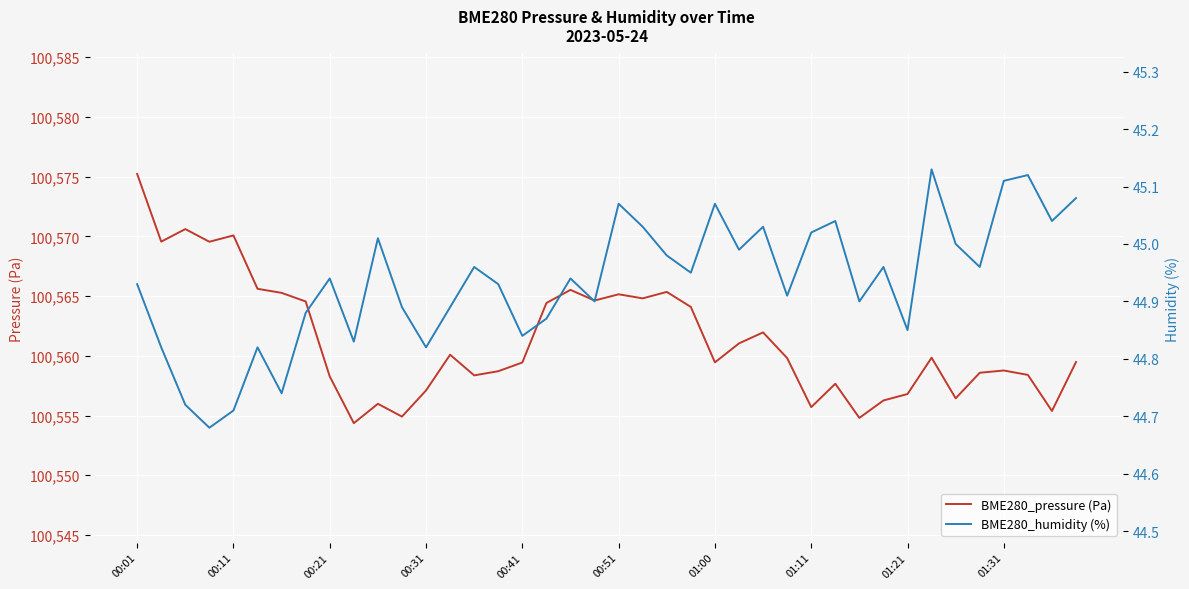

List the series in order of their overall mean, highest first.

BME280_pressure (Pa), BME280_humidity (%)